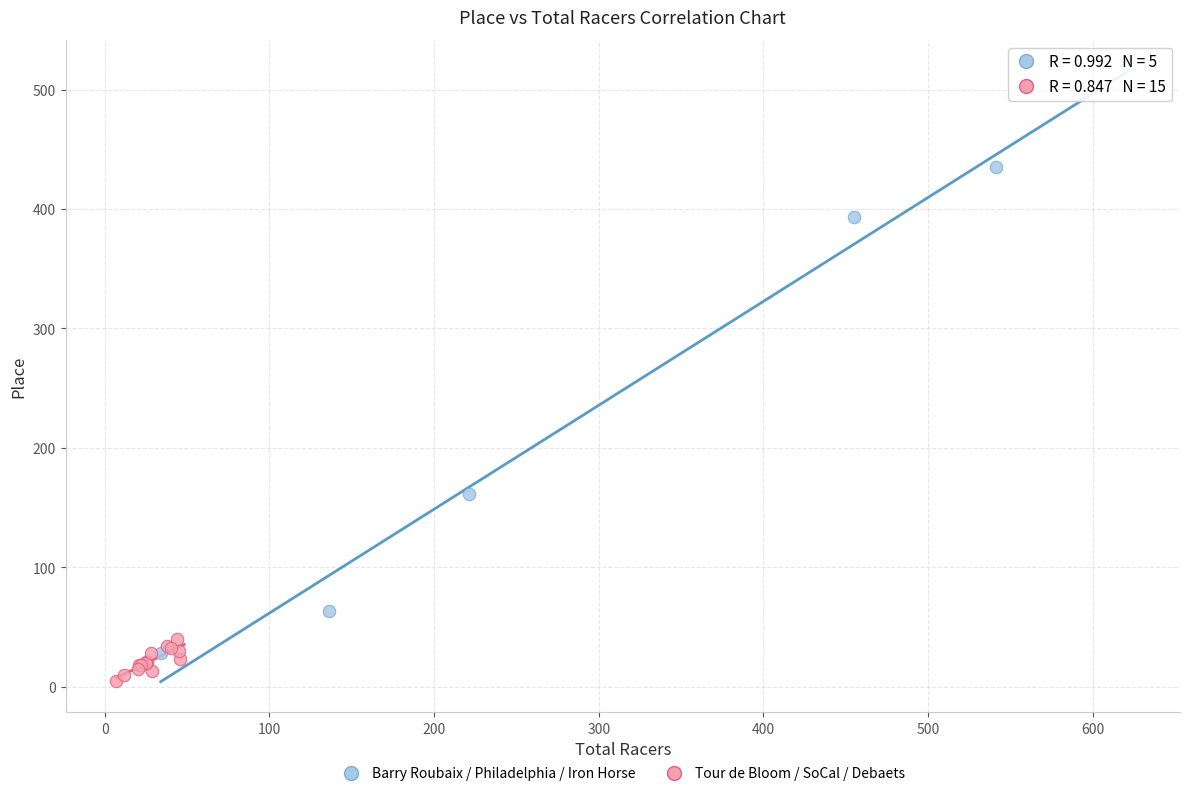

Which series reaches the minimum Y coordinate?

Tour de Bloom / SoCal / Debaets